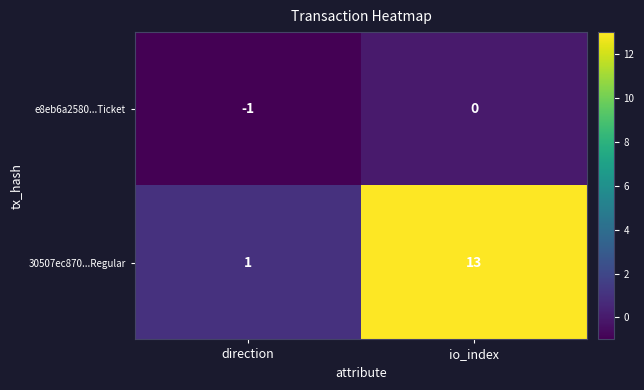

Which series has the largest total across all categories?

30507ec870...Regular